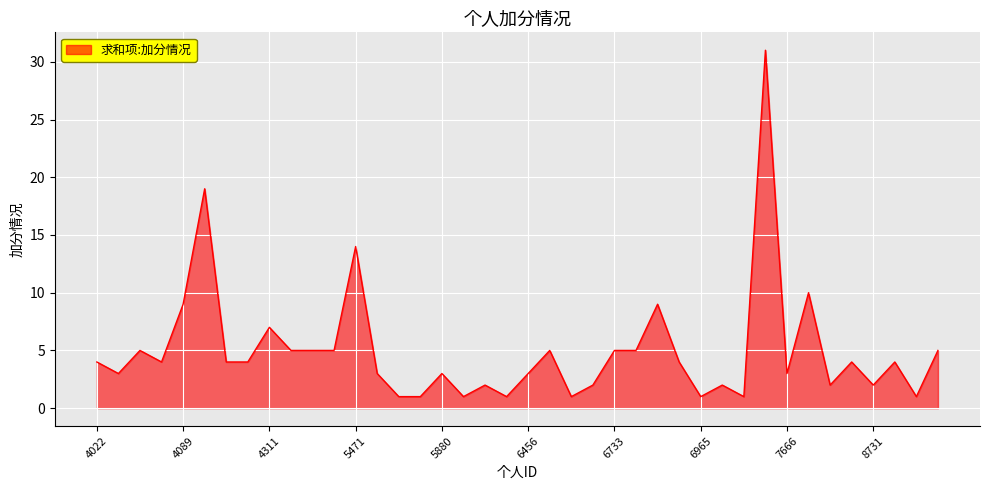

What is the greatest value displayed?

31